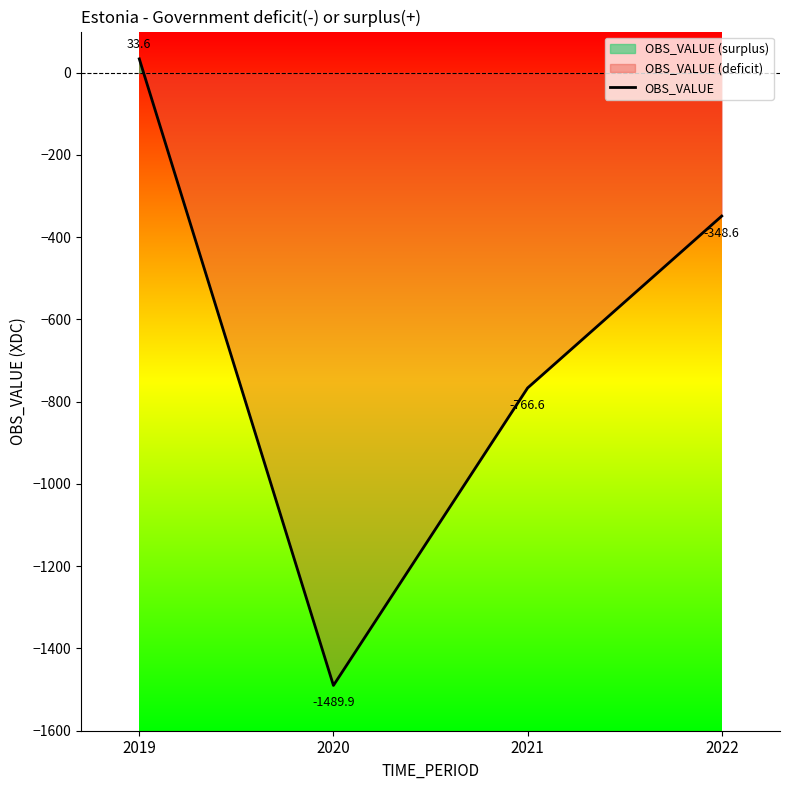

True or false: the data shows -766.6 at 2021.

True